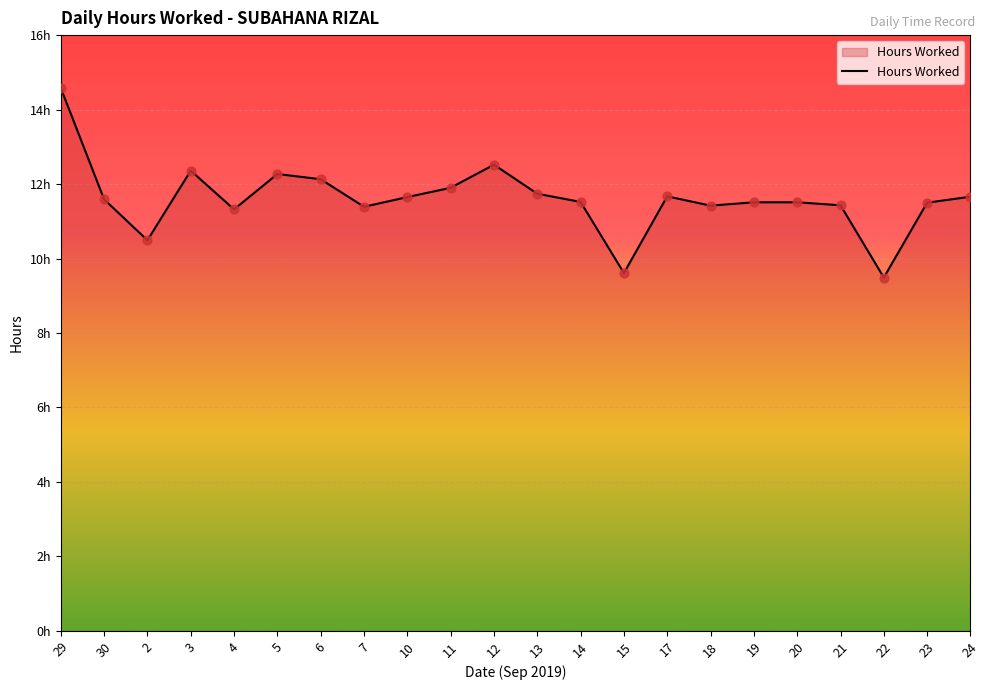

What is the ratio of the value at 11 to the value at 4?

1.1